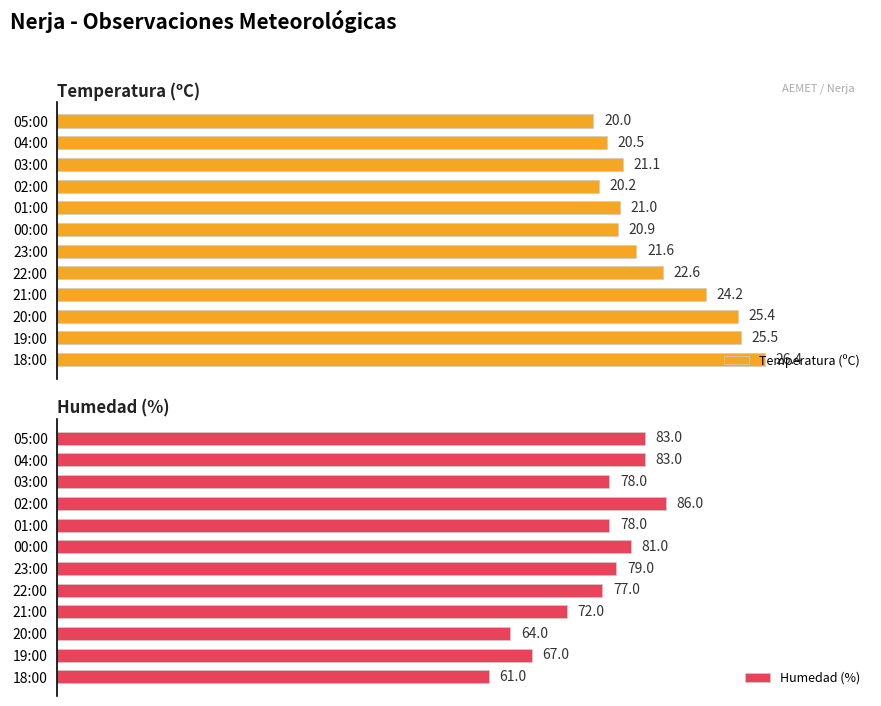

At which label is Humedad (%) closest to 73?

21:00